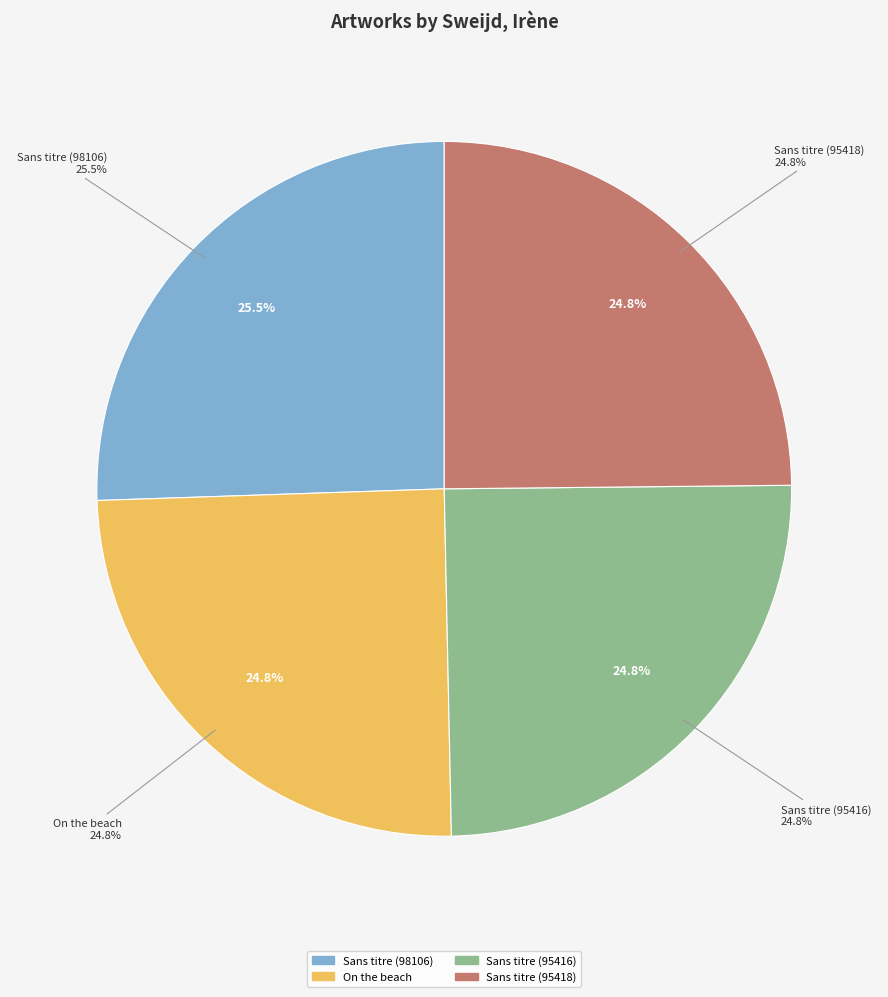

What is the ratio of the value at Sans titre (95418) to the value at Sans titre (95416)?

1.0